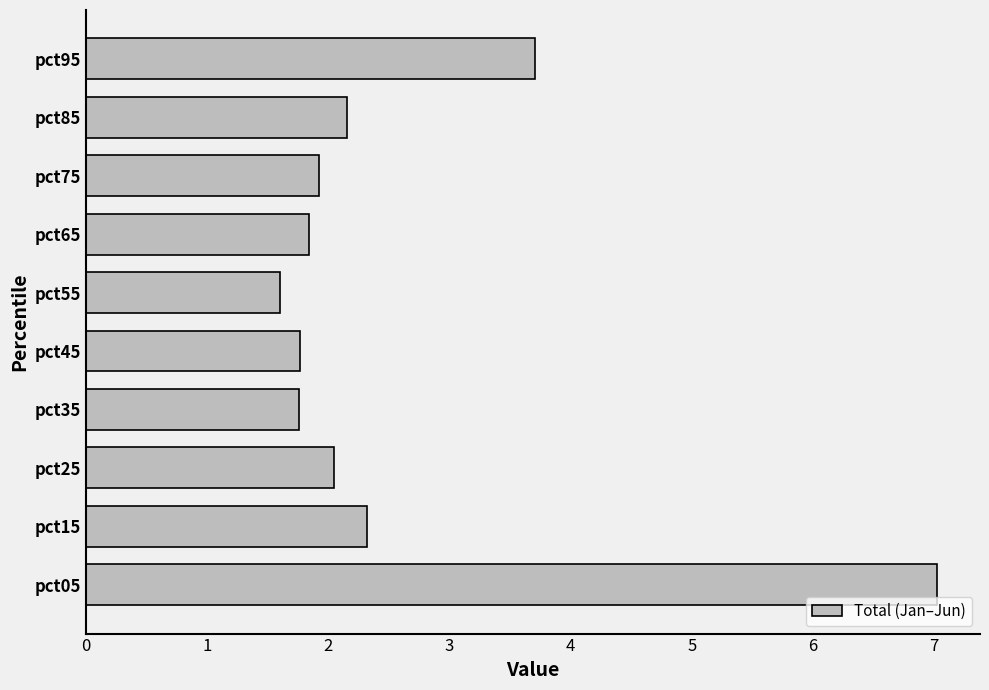

Reading bottom to top, list all the values displayed in this chart.

7.0	2.3	2.0	1.8	1.8	1.6	1.8	1.9	2.2	3.7